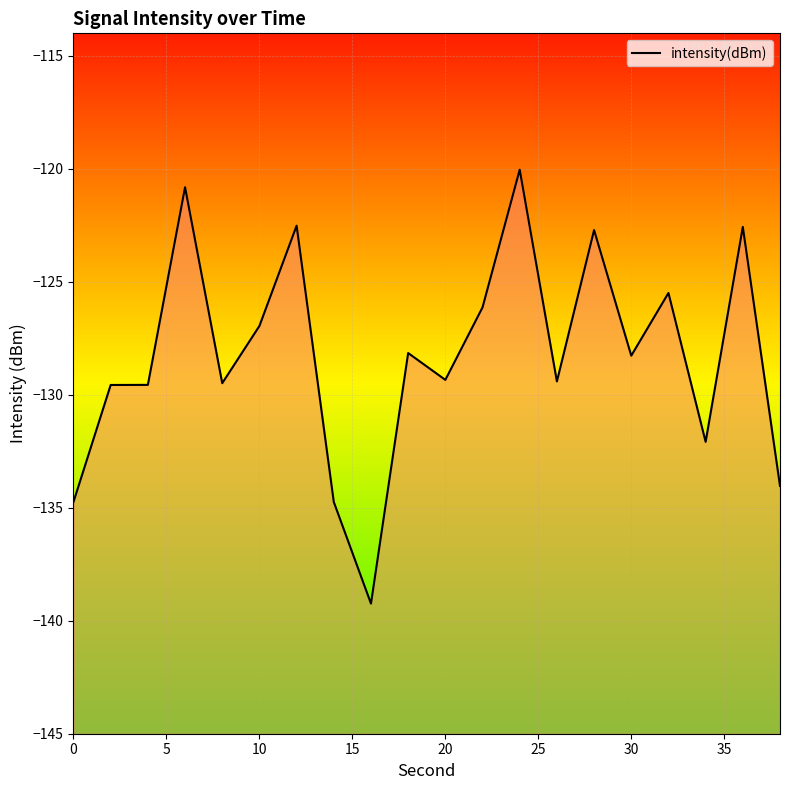

Reading left to right, list all the values displayed in this chart.

-134.7	-129.6	-129.6	-120.8	-129.5	-127.0	-122.5	-134.7	-139.2	-128.2	-129.3	-126.1	-120.0	-129.4	-122.7	-128.3	-125.5	-132.1	-122.6	-134.0